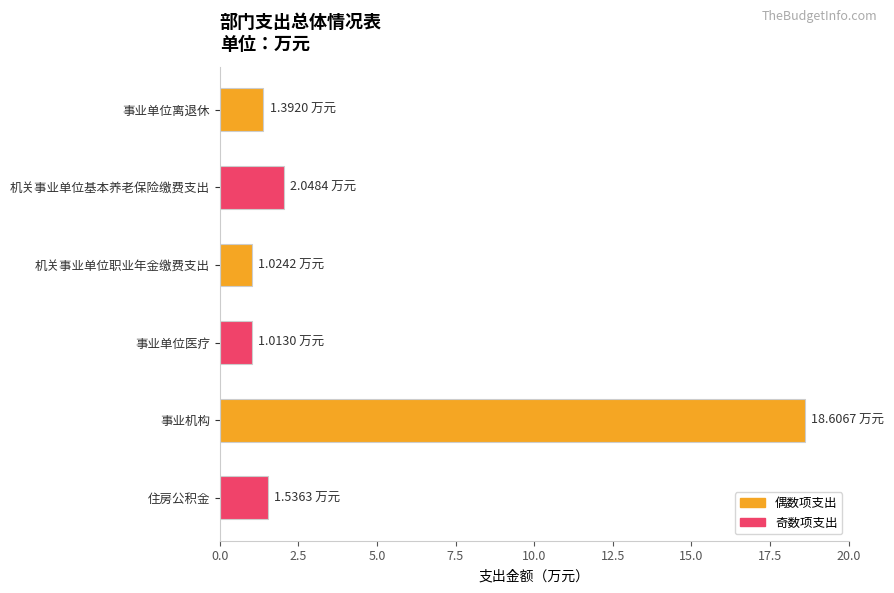

Which label corresponds to the largest value in the chart?

事业机构